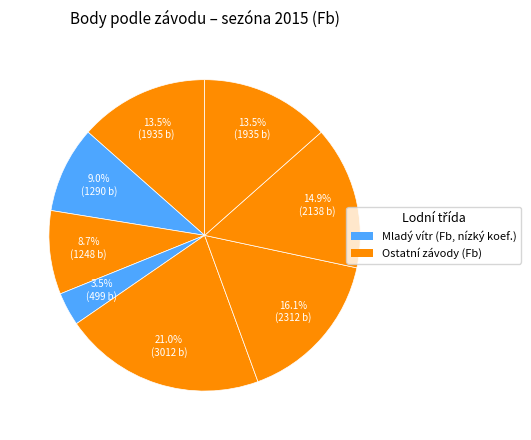

Count the number of slices in the pie.

8